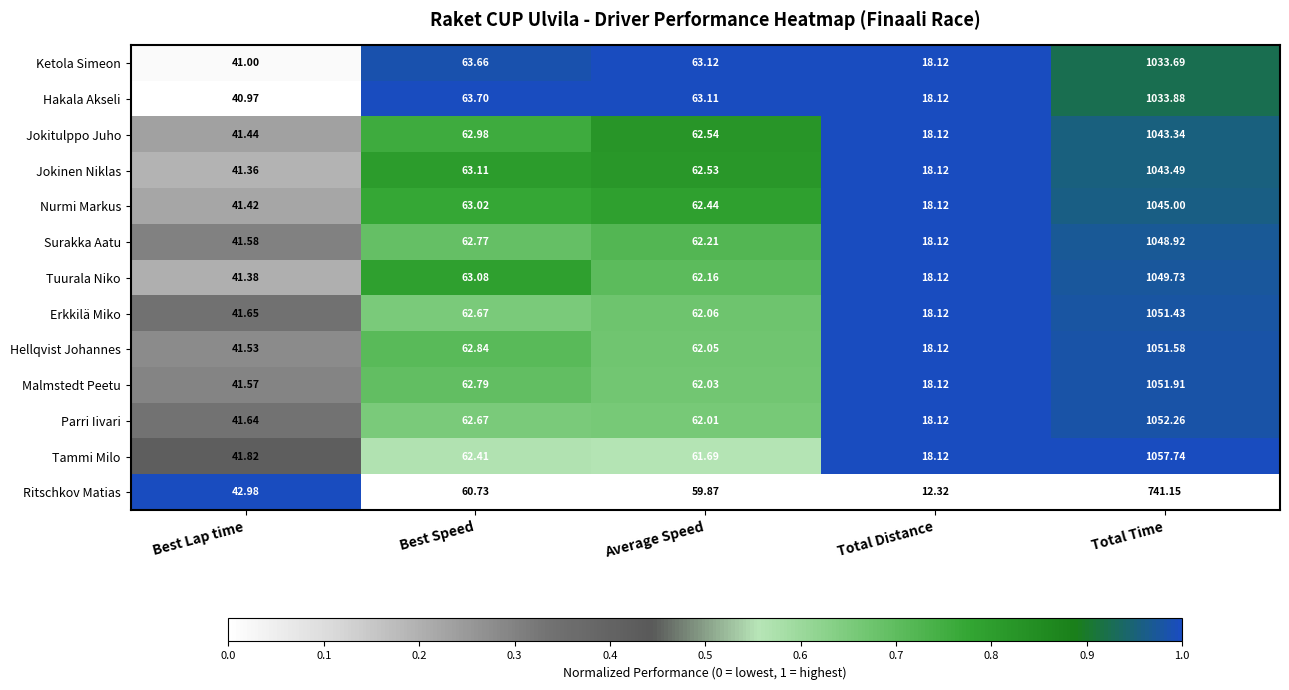

Between Best Lap time and Best Speed, which series saw the biggest shift?

Hakala Akseli